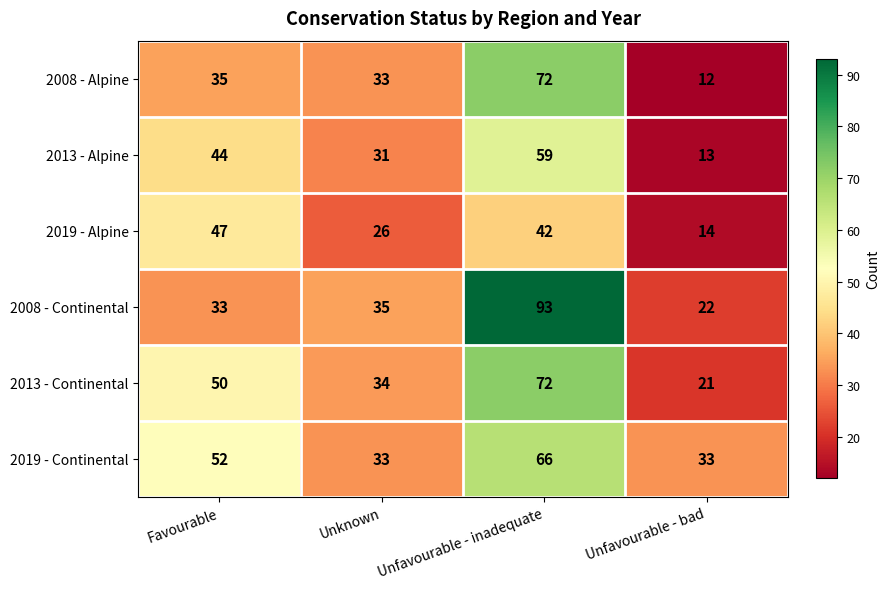

Which category has the lowest value across all series?

Unfavourable - bad